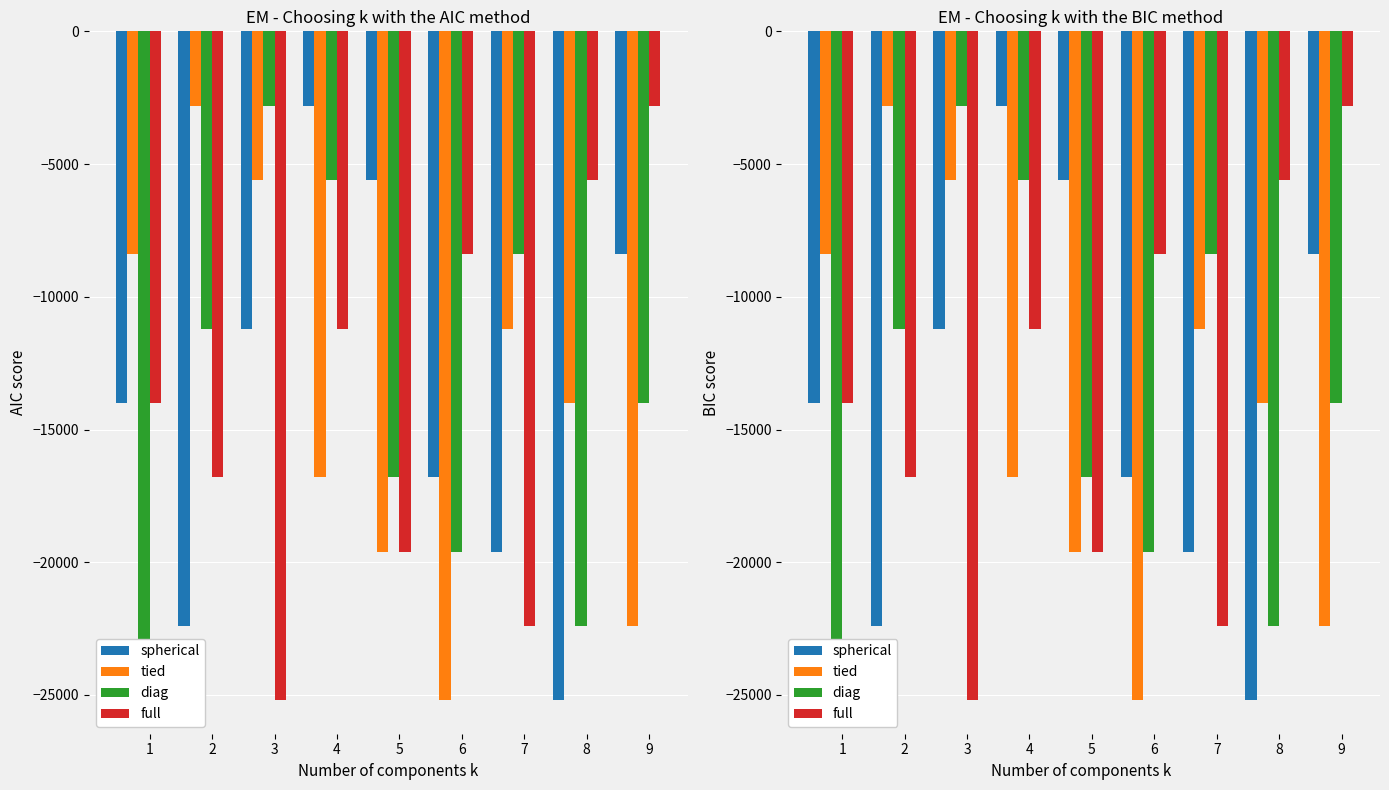

What is the difference between the highest and lowest values at 5?

14000